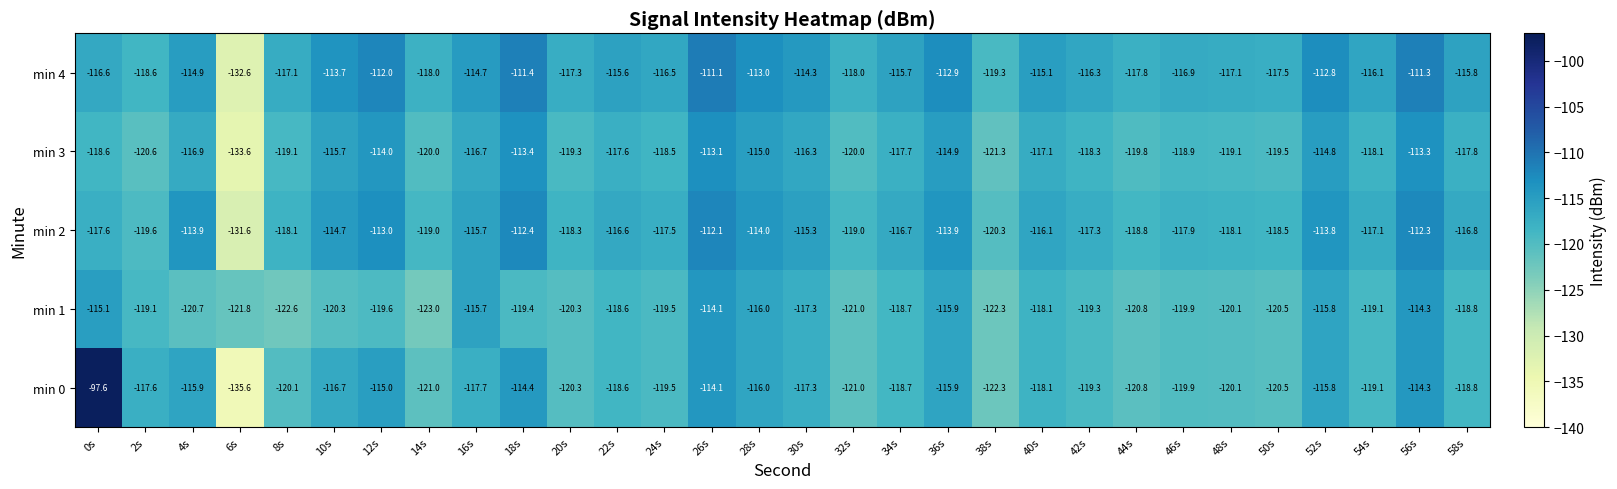

What is the difference between the highest and lowest values at 52s?

3.0